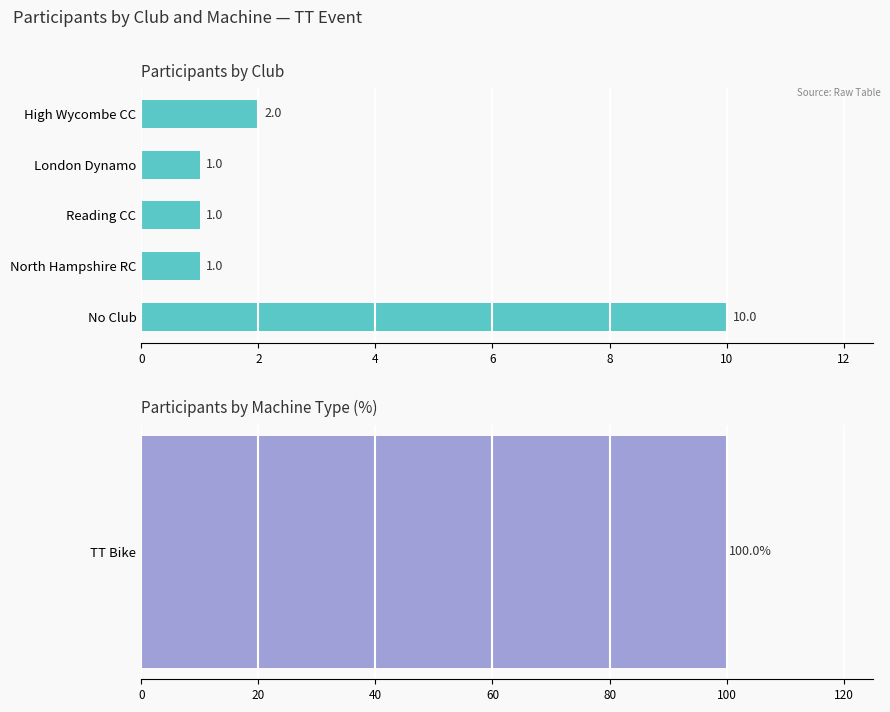

Is it true that the value at High Wycombe CC is 2?

True